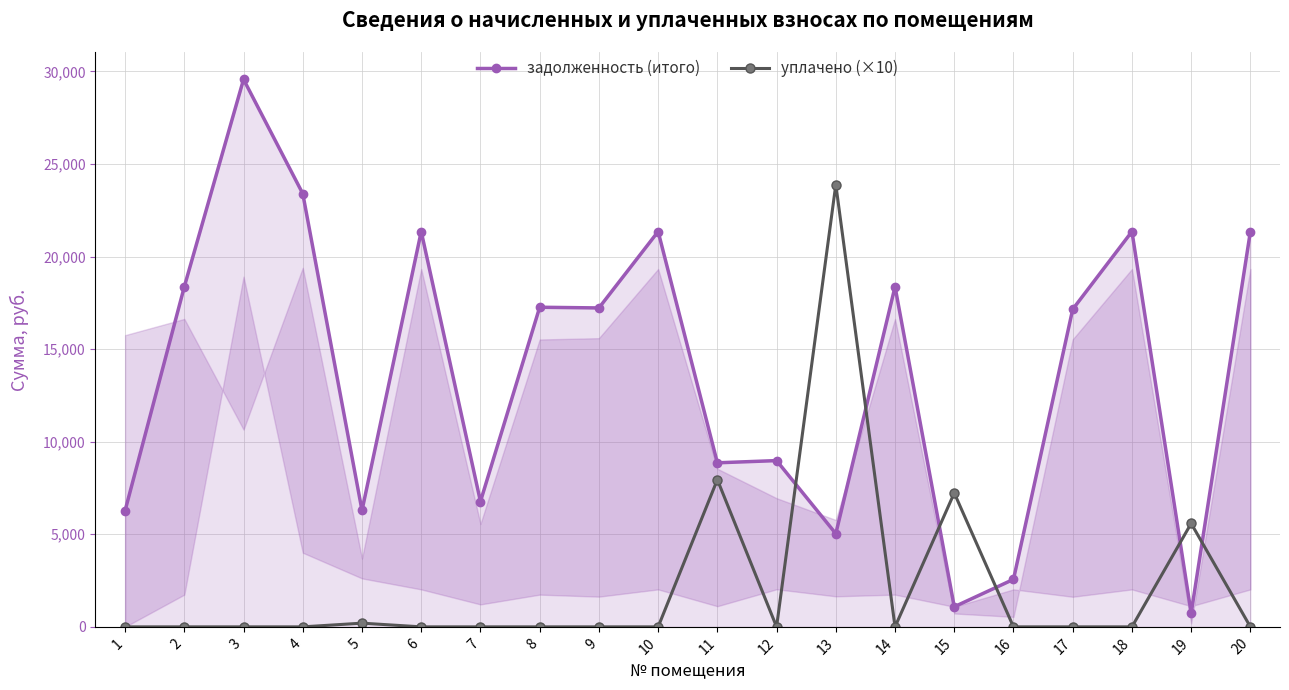

What is the difference between the задолженность (итого) values at 6 and 17?

4198.7